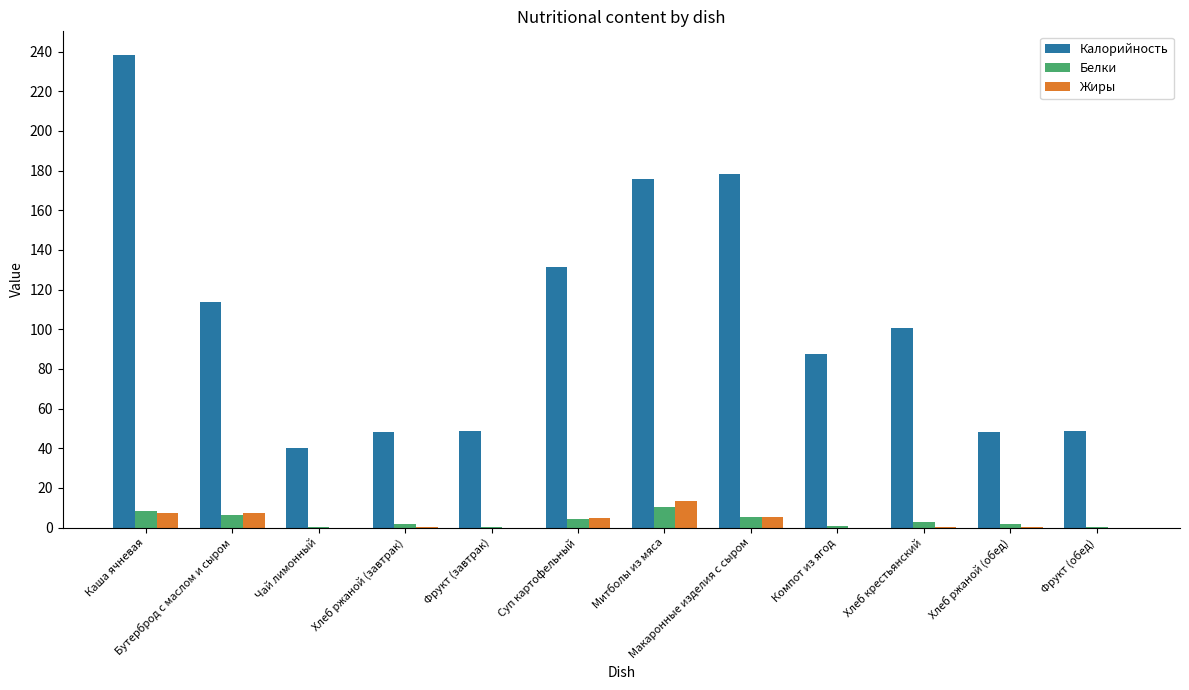

Which series changed the most between Суп картофельный and Компот из ягод?

Калорийность